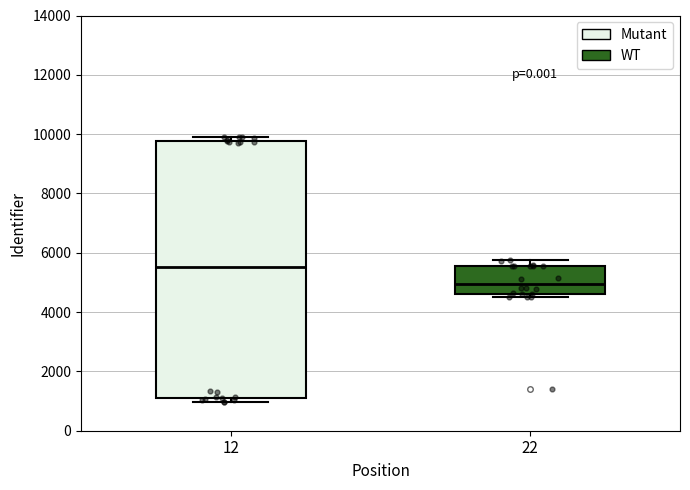

Reading left to right, transcribe this box plot: for each box, give where its median line is, the range the box spans, and where its two whiskers end, as read against the y-axis. The values are not printed on the chart, so give them approximately, as read against the axis.

12: median 5600, box 1200 to 9800, whiskers 1000 to 10000
22: median 5000, box 4600 to 5600, whiskers 4400 to 5800